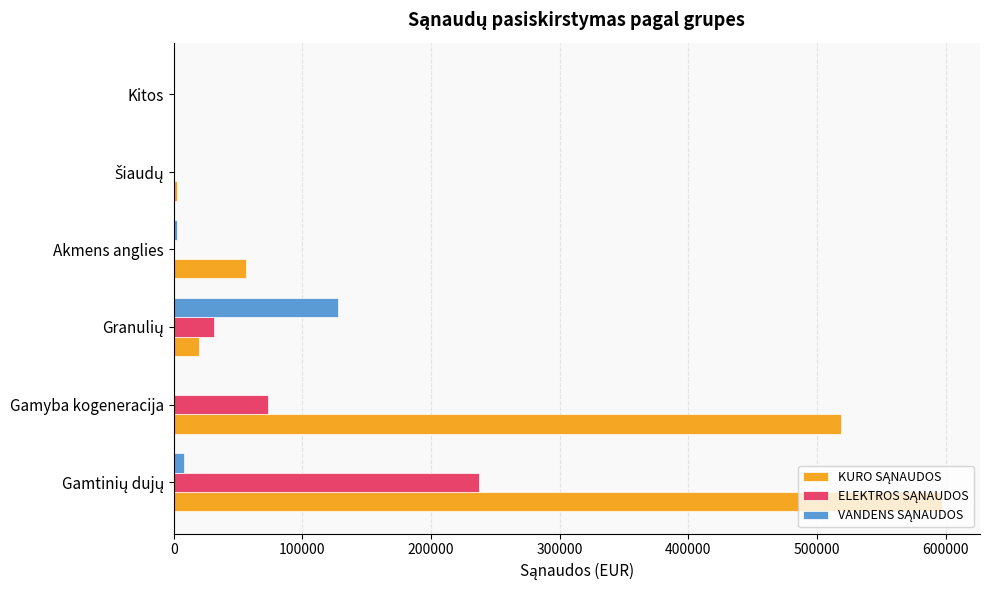

What is the greatest value displayed?

596839.6